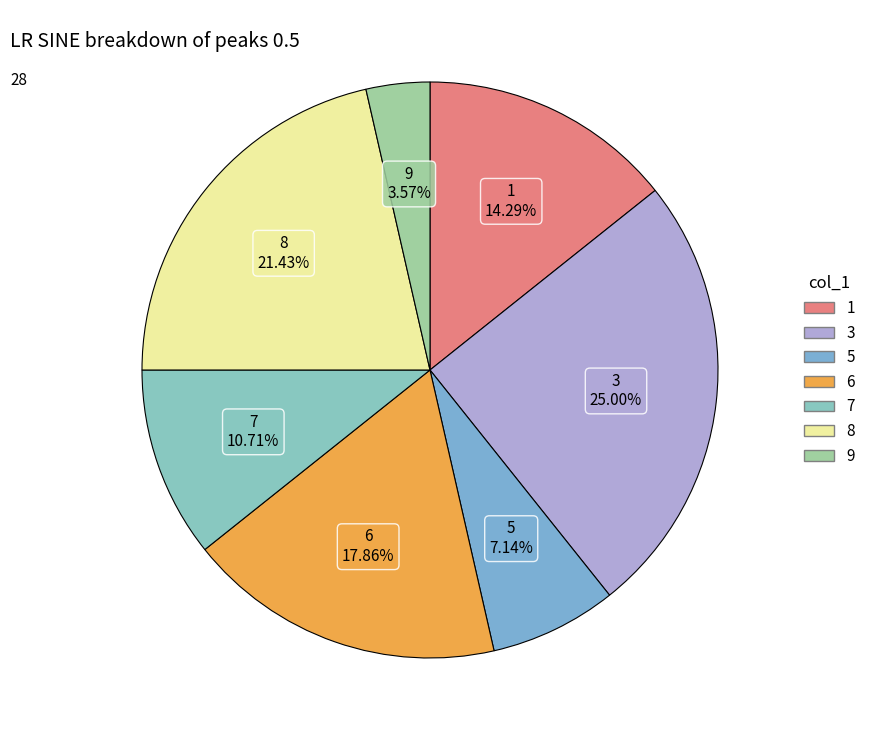

Approximately how many times larger is the value at 1 compared to 7?

1.3